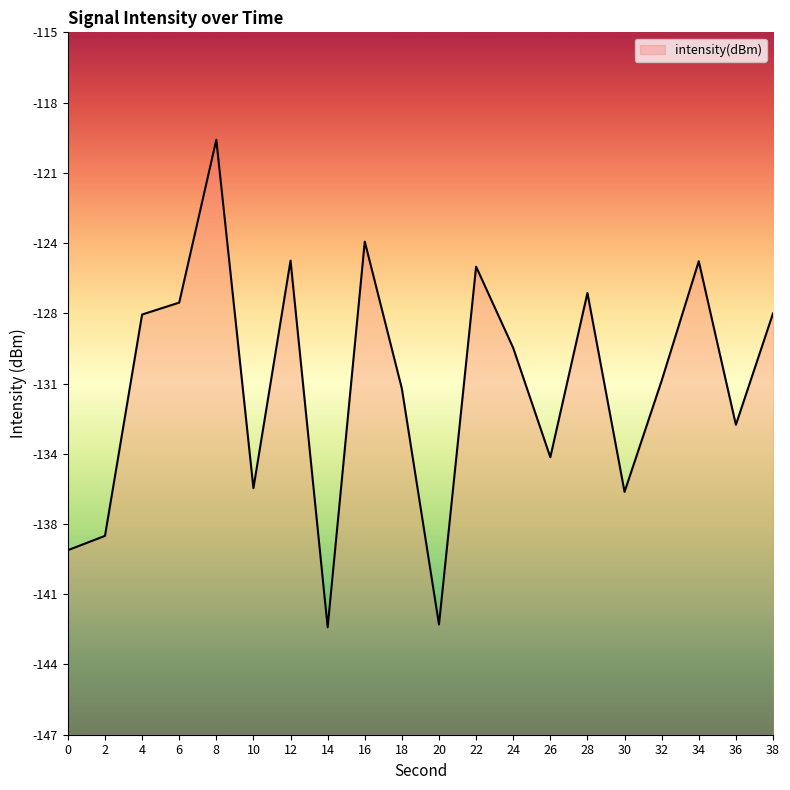

Rank the categories by value from highest to lowest.

8, 16, 12, 34, 22, 28, 6, 38, 4, 24, 32, 18, 36, 26, 10, 30, 2, 0, 20, 14